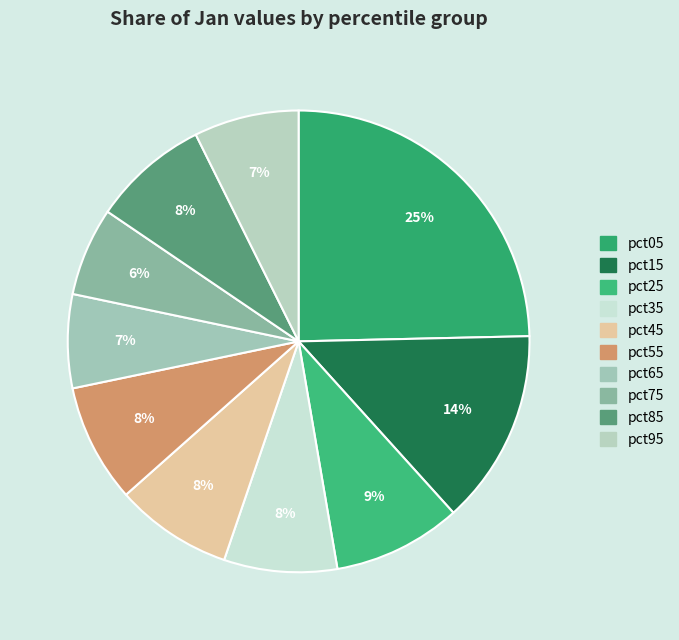

True or false: pct25 accounts for 15% of the total.

False